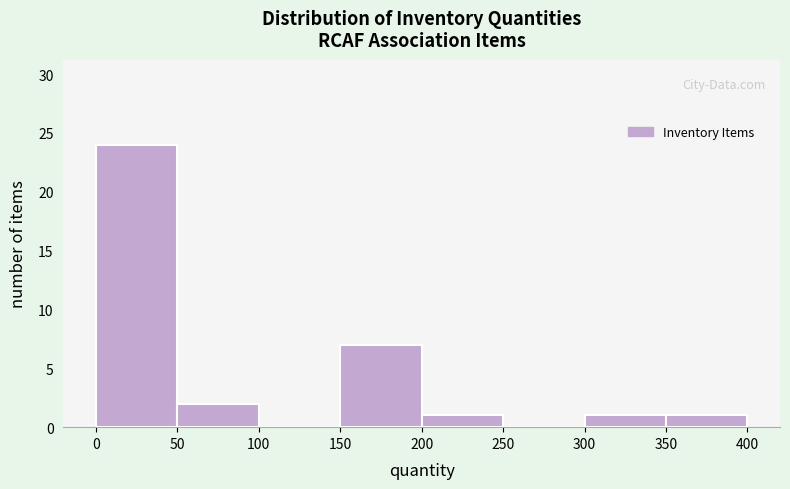

Reading left to right, transcribe this chart: for each bar, give the range it covers on the x-axis and its height. The values are not printed on the chart, so give them approximately, as read against the axis.

0 to 50: 24
50 to 100: 2
100 to 150: 0
150 to 200: 7
200 to 250: 1
250 to 300: 0
300 to 350: 1
350 to 400: 1